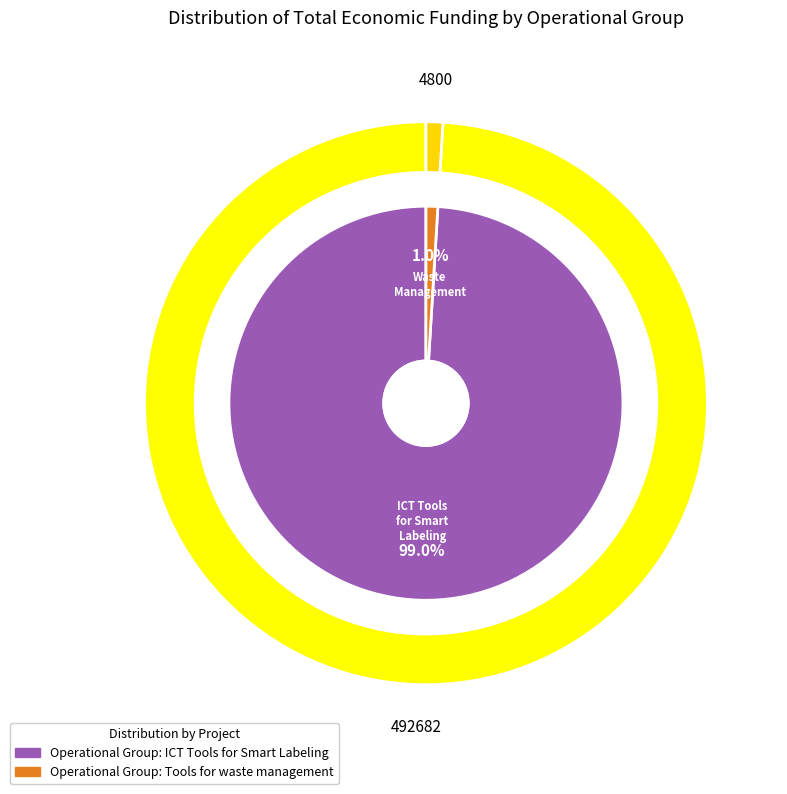

What percentage is NOT represented by Operational Group: Tools for waste management?

99.0%